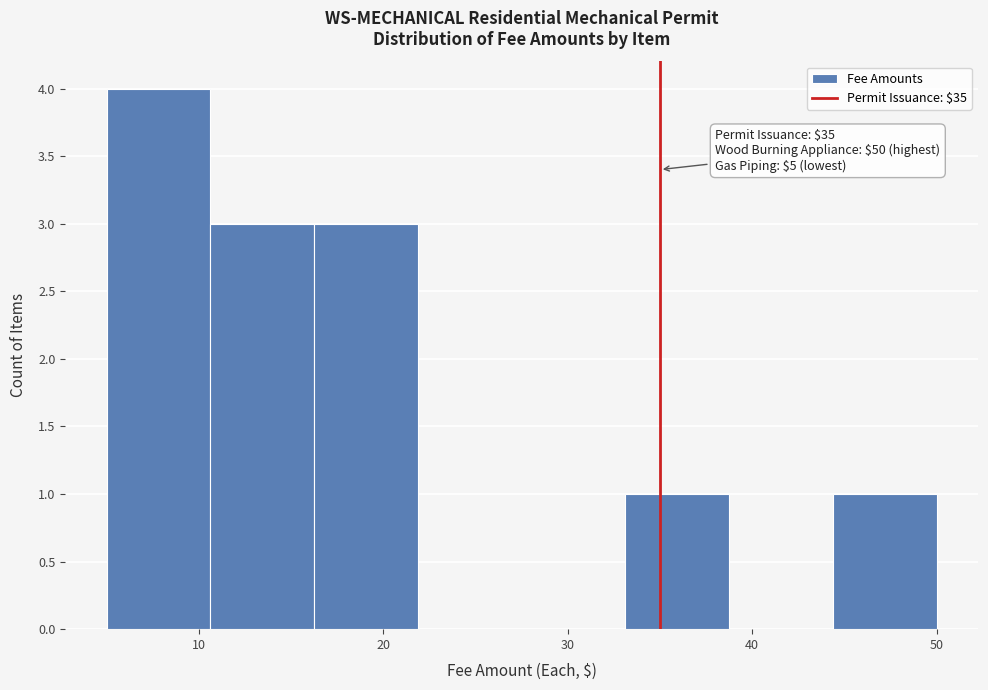

Over which range of the x-axis is the bar tallest?

5 to 11